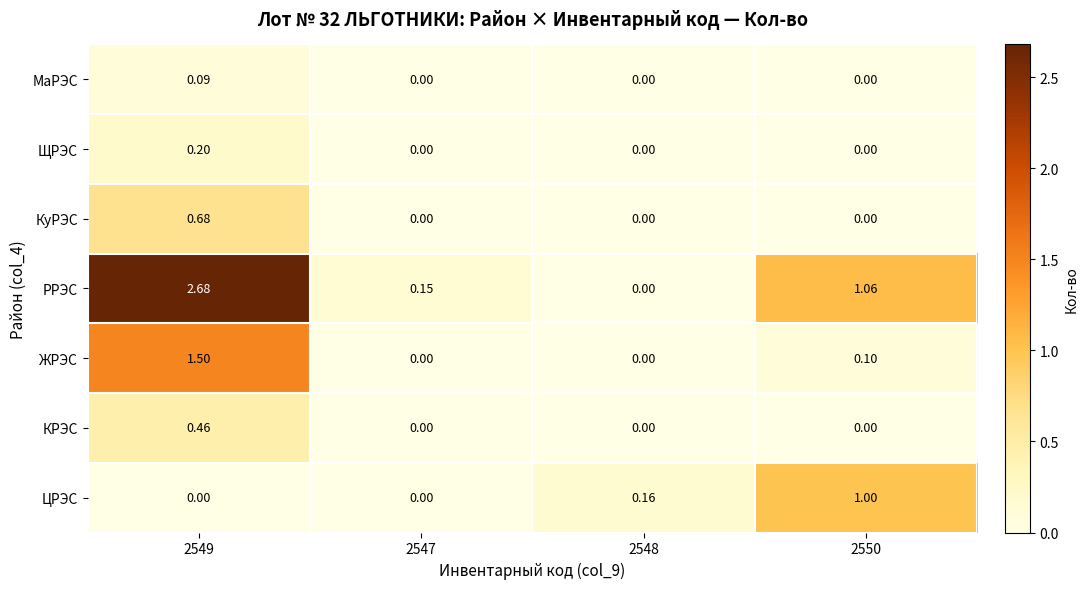

Which series has the largest range (max minus min)?

РРЭС